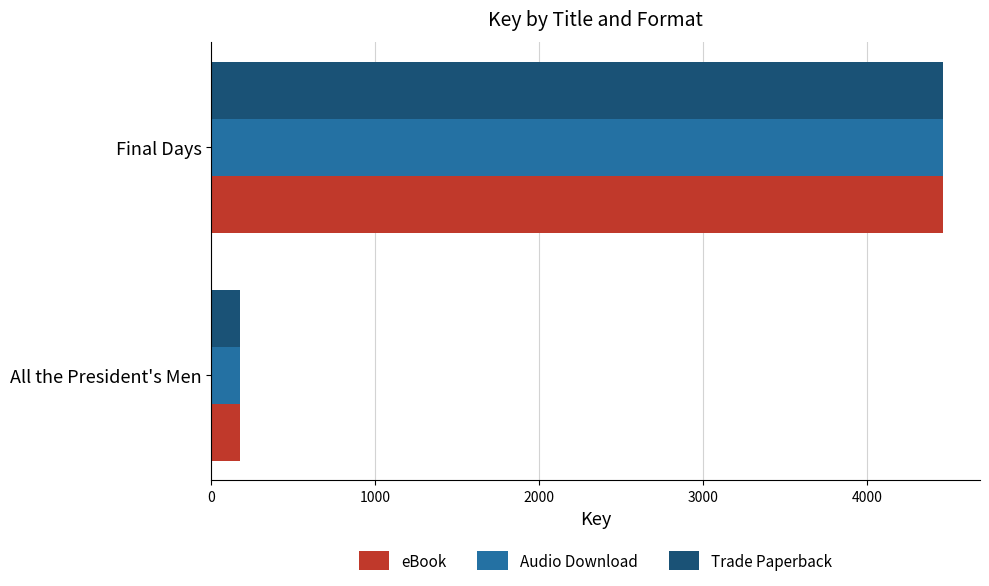

What is the smallest value displayed?

173